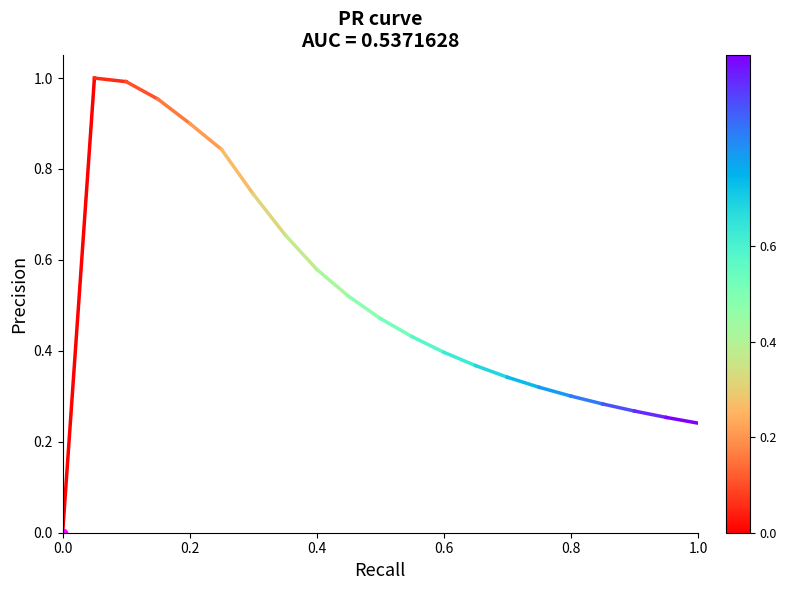

Is it true that the value at 0.0 is 0?

True